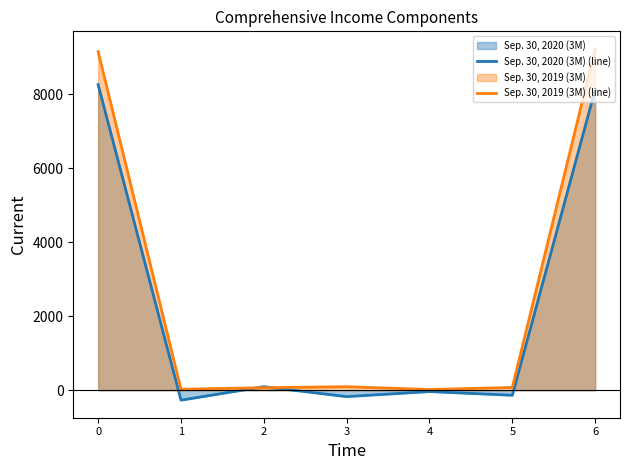

Reading left to right, what are all the values shown in this chart?

Sep. 30, 2020 (3M) (line): 8266	-268	96	-172	-36	-136	8130
Sep. 30, 2019 (3M) (line): 9156	28	68	96	20	76	9232